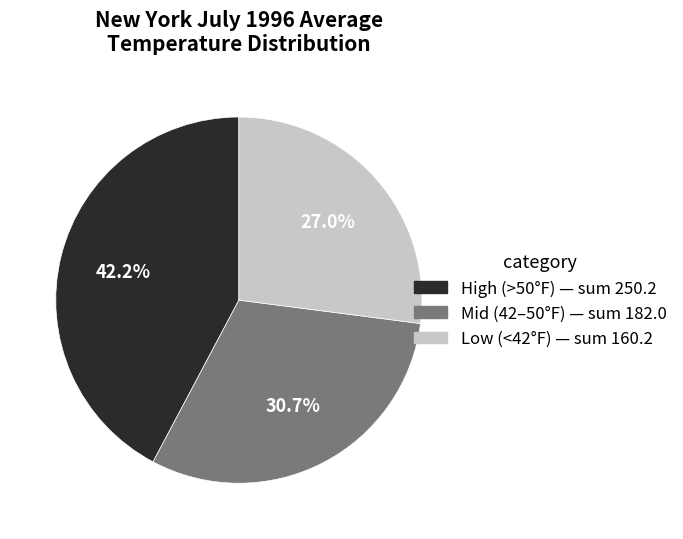

Is there any slice that represents more than half of the pie?

No